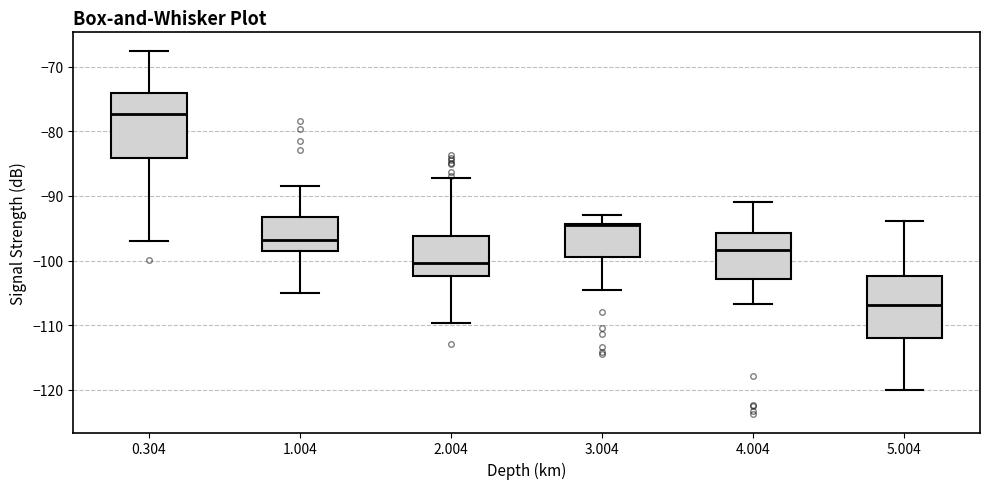

Which box has the highest median line?

0.304